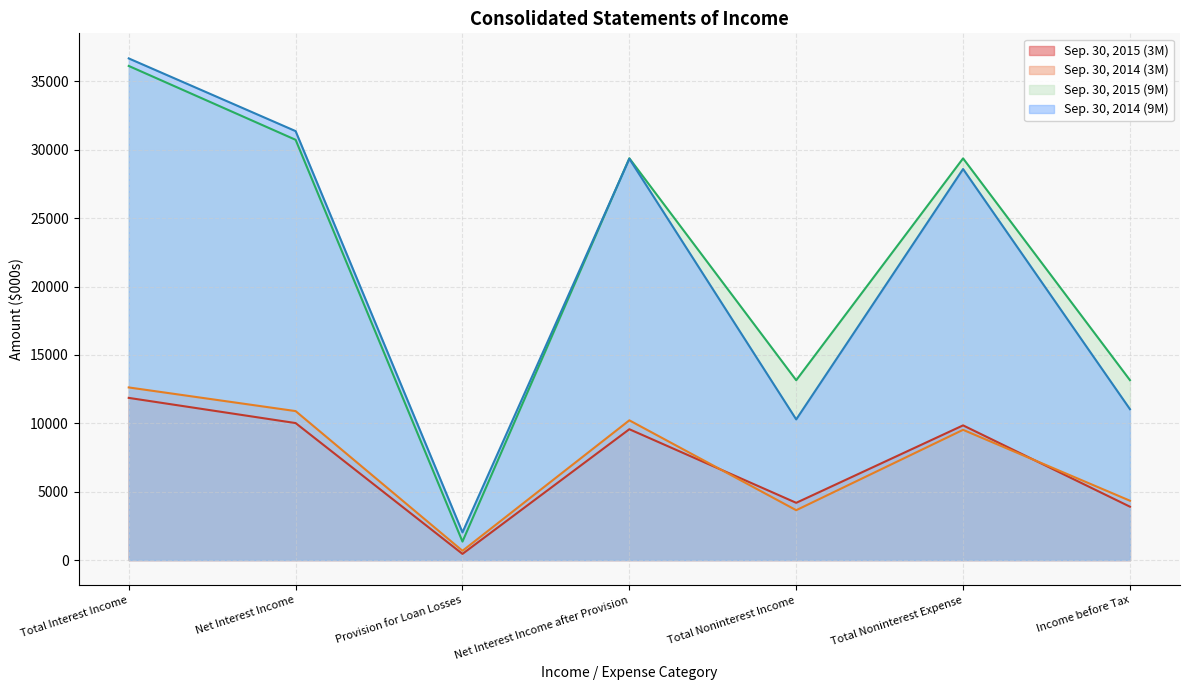

True or false: Sep. 30, 2015 (3M) and Sep. 30, 2015 (9M) intersect in this chart.

False